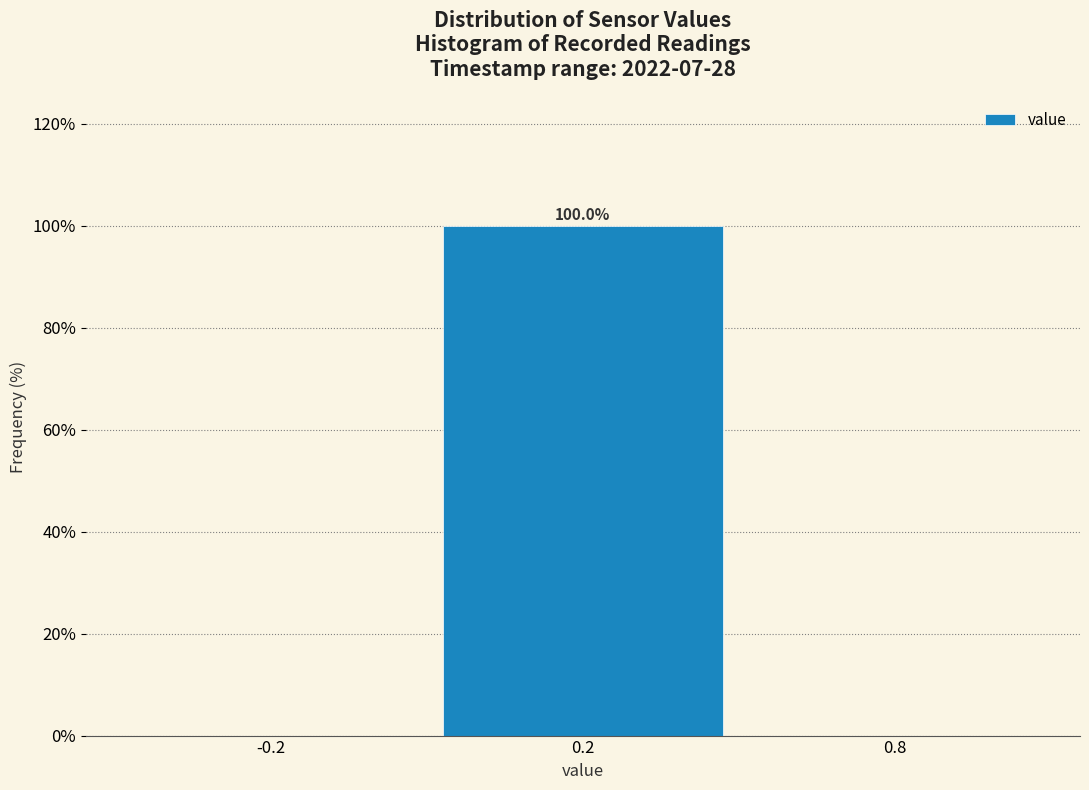

Reading left to right, extract all data points from this chart.

-0.2=0	0.2=100	0.8=0